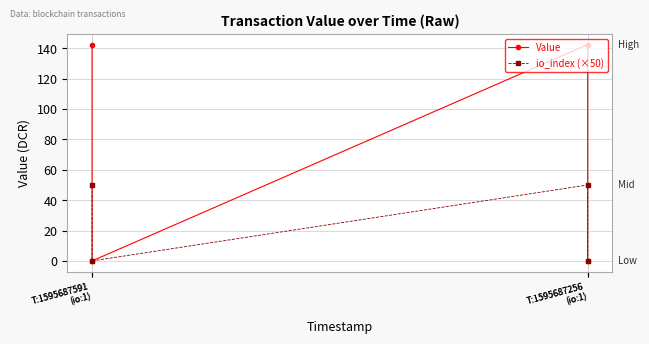

At which category does io_index (×50) reach its first local valley?

T:1595687591
(io:1)